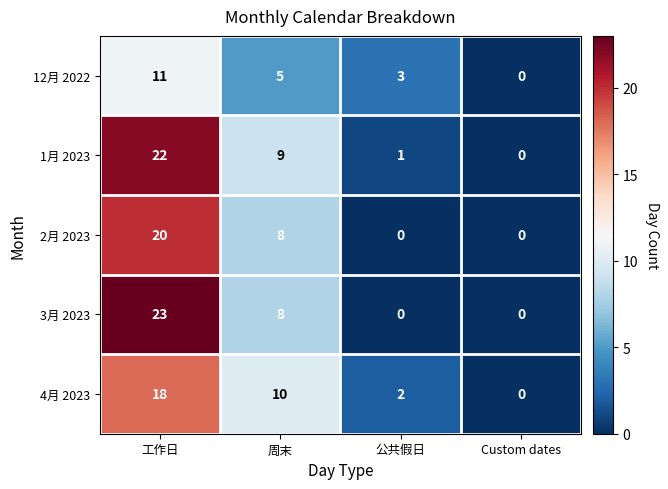

Is it true that 2月 2023 equals -9 at Custom dates?

False